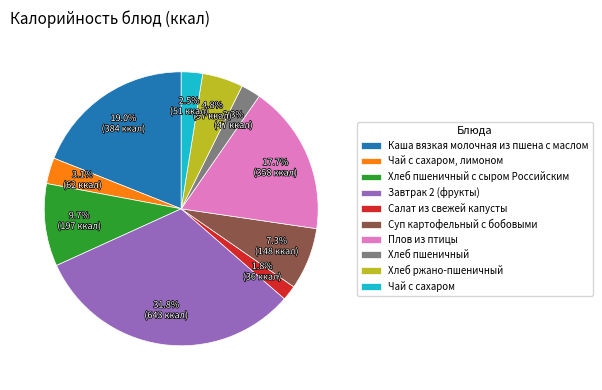

Does Суп картофельный с бобовыми represent more than half of the total?

No